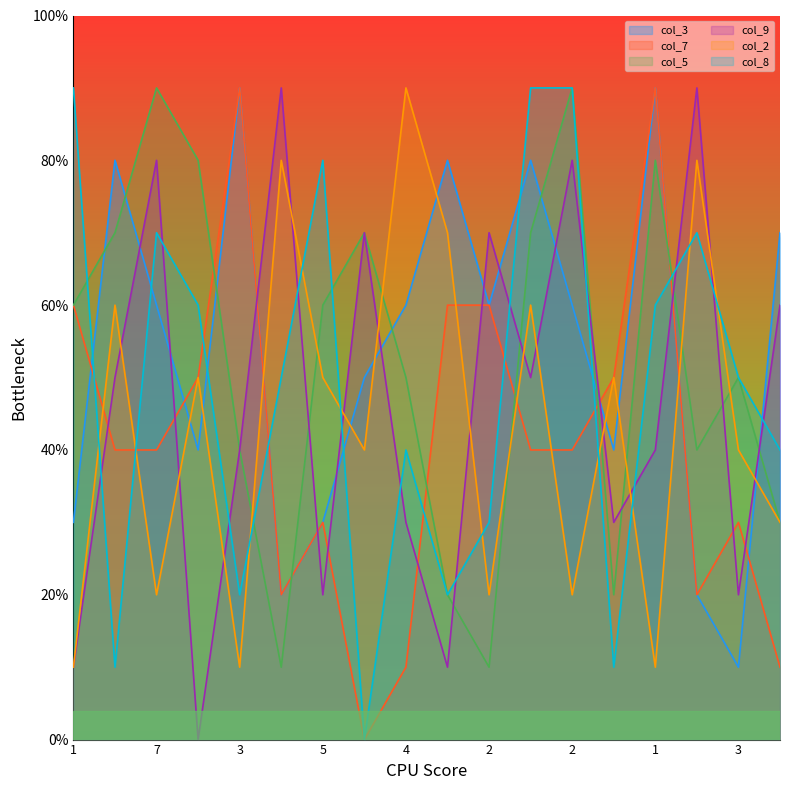

Where do col_9 and col_5 first cross each other?

4 and 5